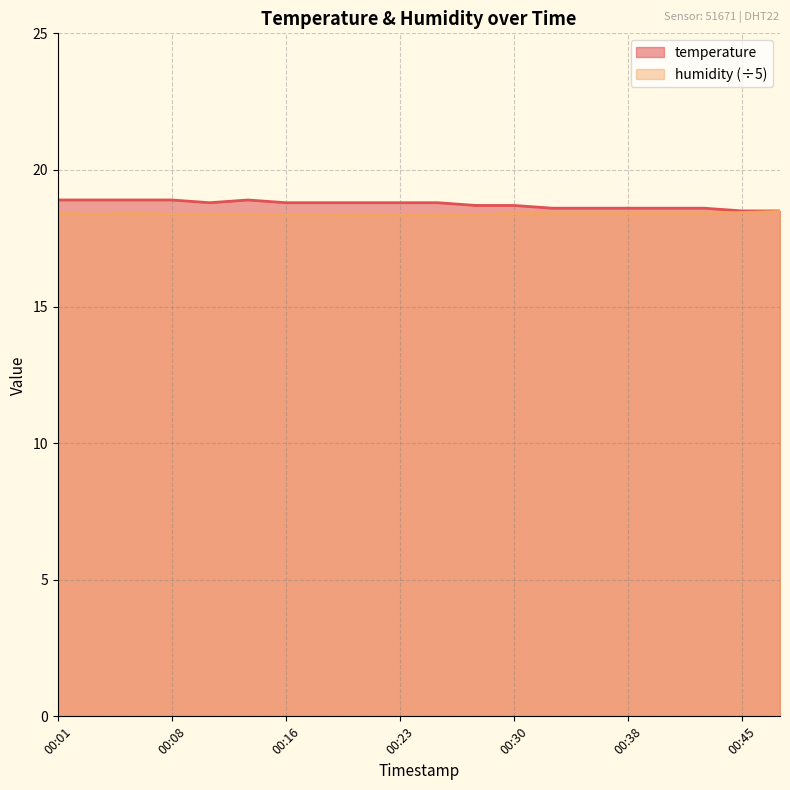

The temperature series shows 4.9 at 00:33. True or false?

False